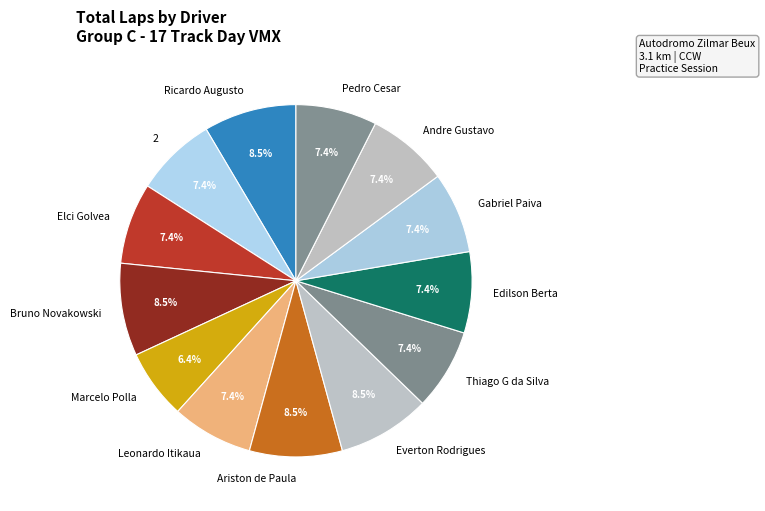

Combined, do Thiago G da Silva and Ricardo Augusto account for over 50%?

No